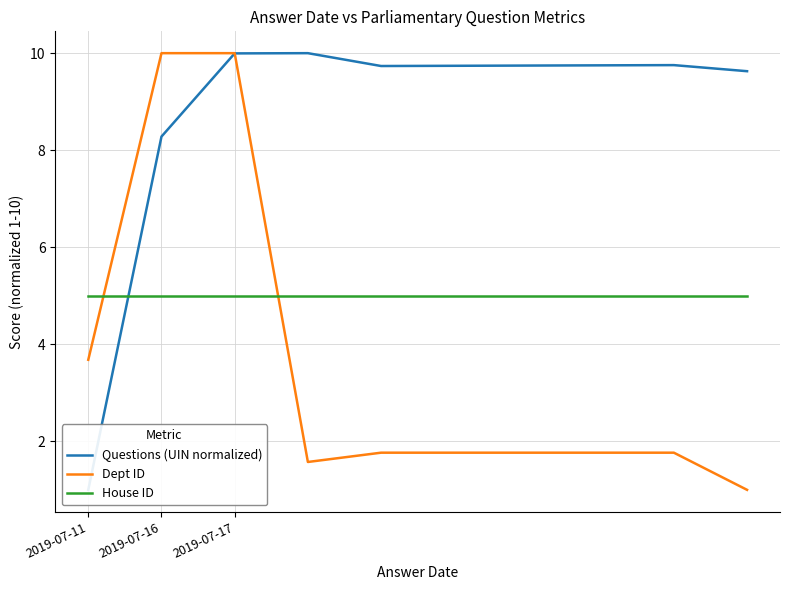

At how many categories does at least one series exceed 7?

9